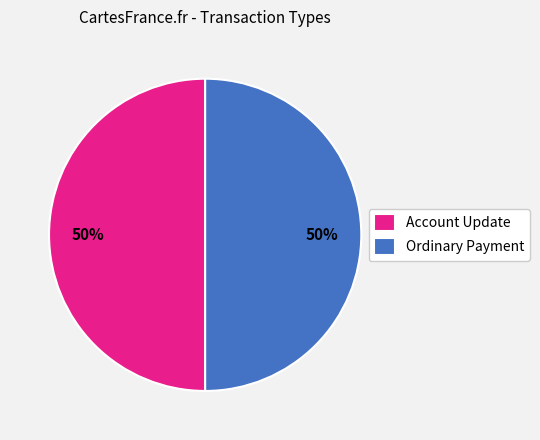

How many segments does this pie chart have?

2